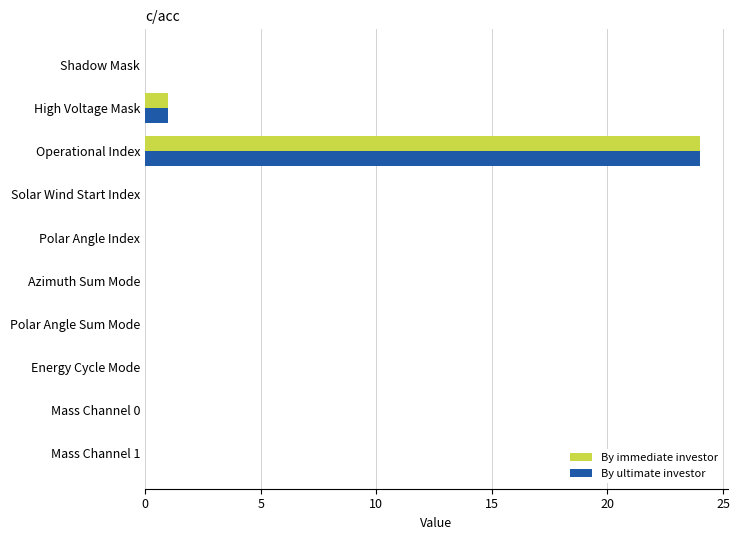

At which category is the sum across all series the highest?

Operational Index